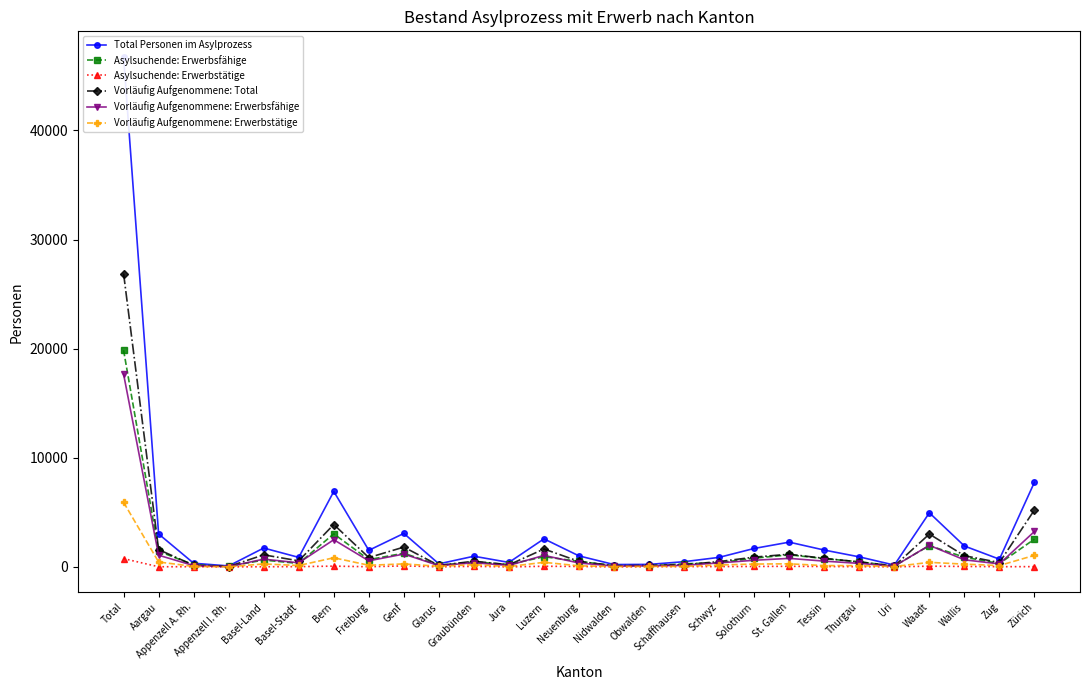

How many interior local valleys does the Total Personen im Asylprozess series have?

8